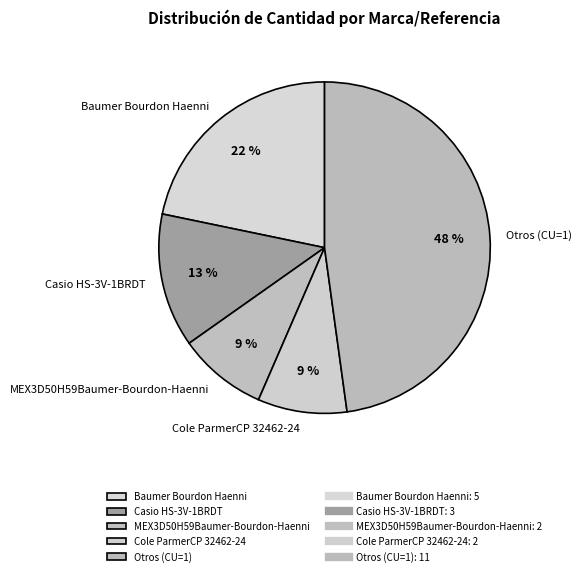

What is the largest slice in the pie chart?

Otros (CU=1)